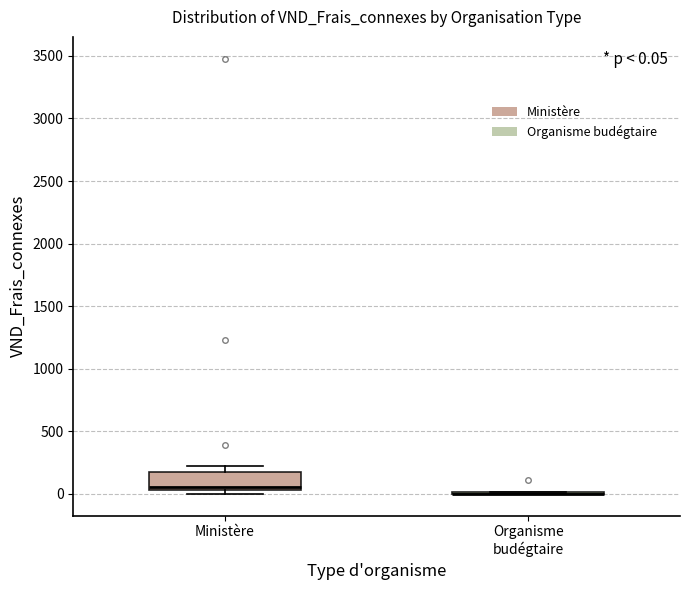

Which box is the tallest, from its lower edge to its upper edge?

Ministère